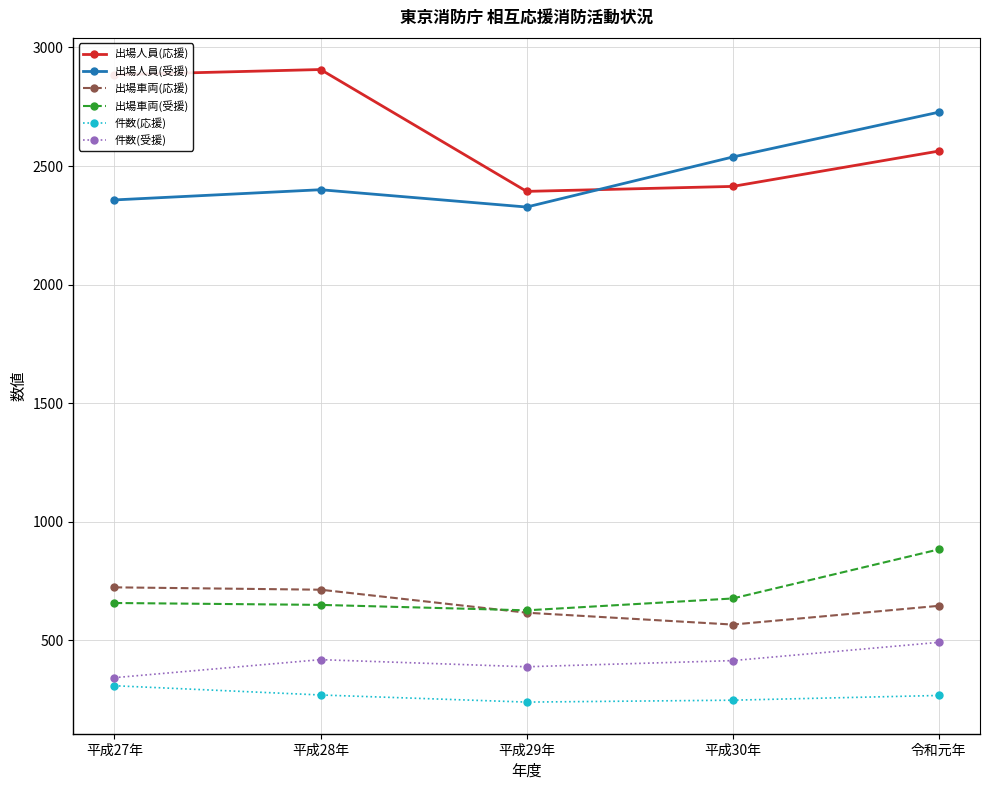

Rank the series at 平成28年 from highest to lowest value.

出場人員(応援), 出場人員(受援), 出場車両(応援), 出場車両(受援), 件数(受援), 件数(応援)